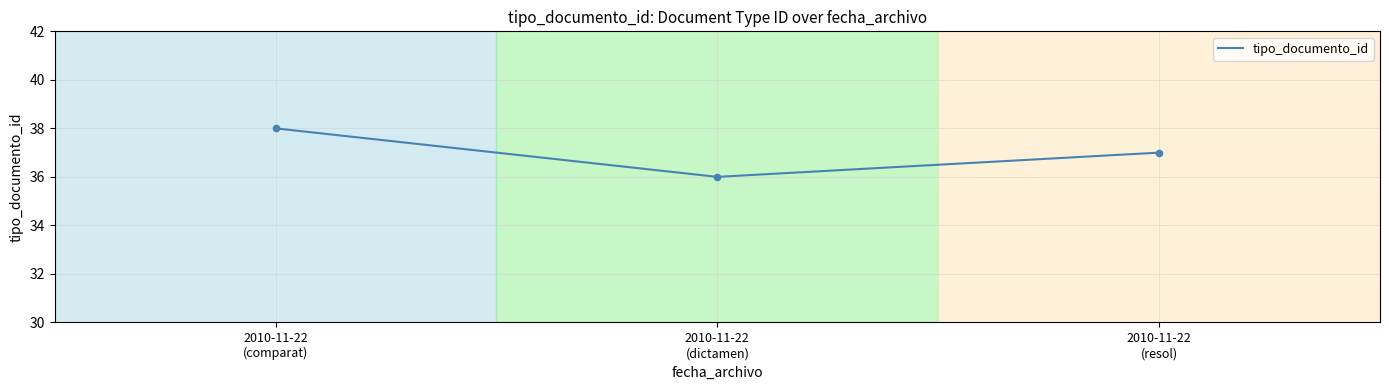

Which has a higher value, 2010-11-22
(dictamen) or 2010-11-22
(comparat)?

2010-11-22
(comparat)